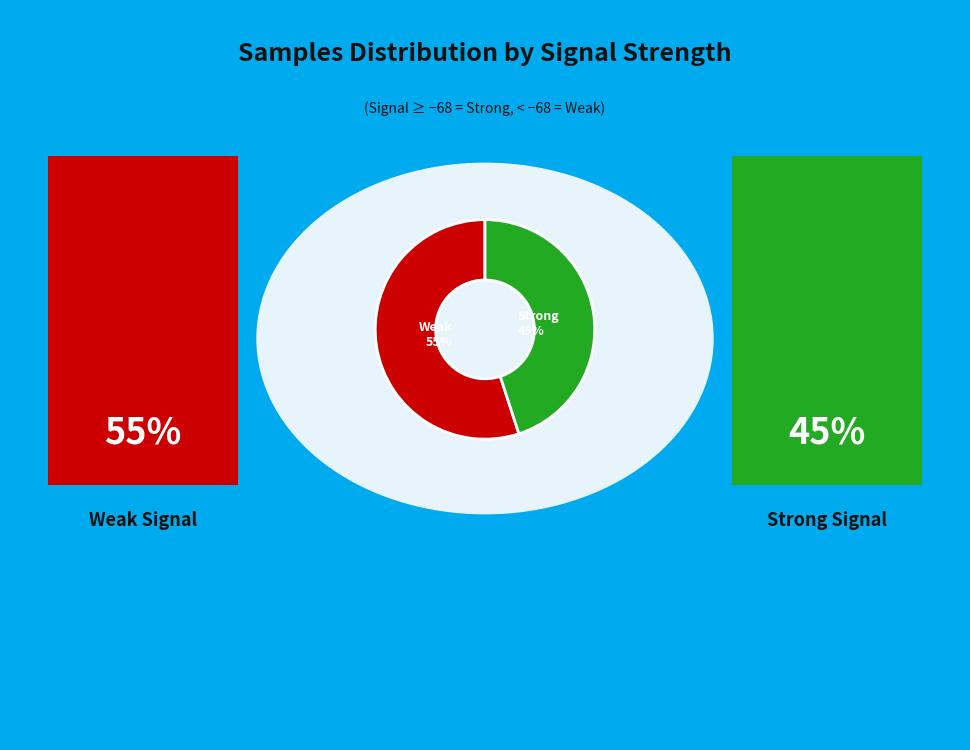

How many segments does this pie chart have?

2